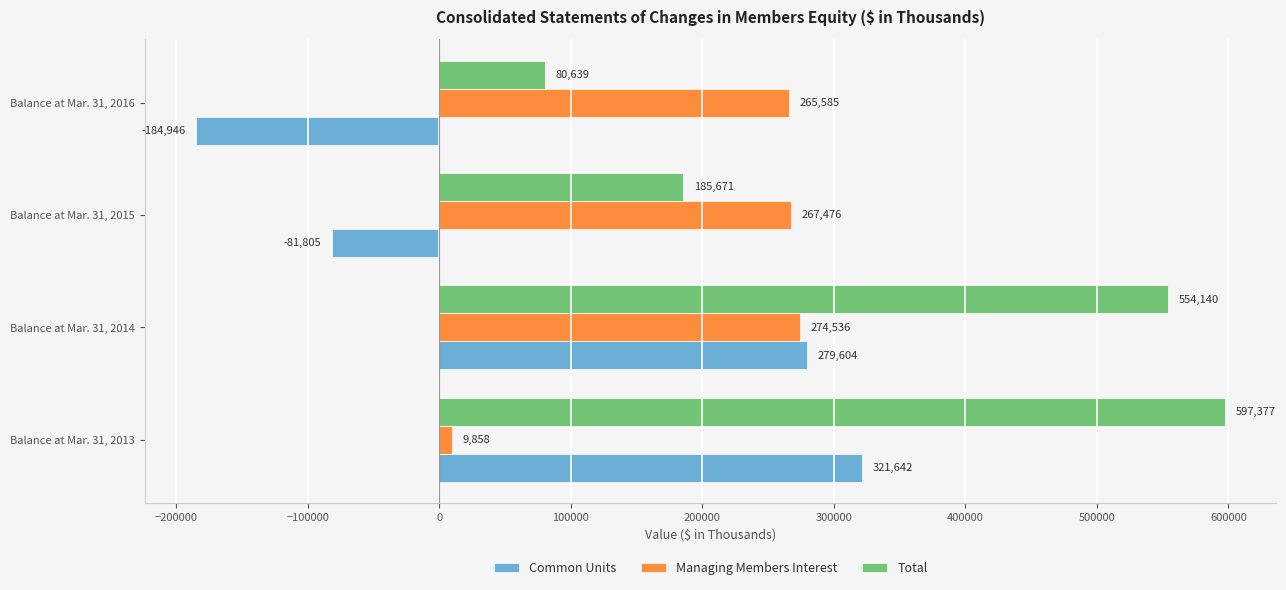

Which series has the largest range (max minus min)?

Total